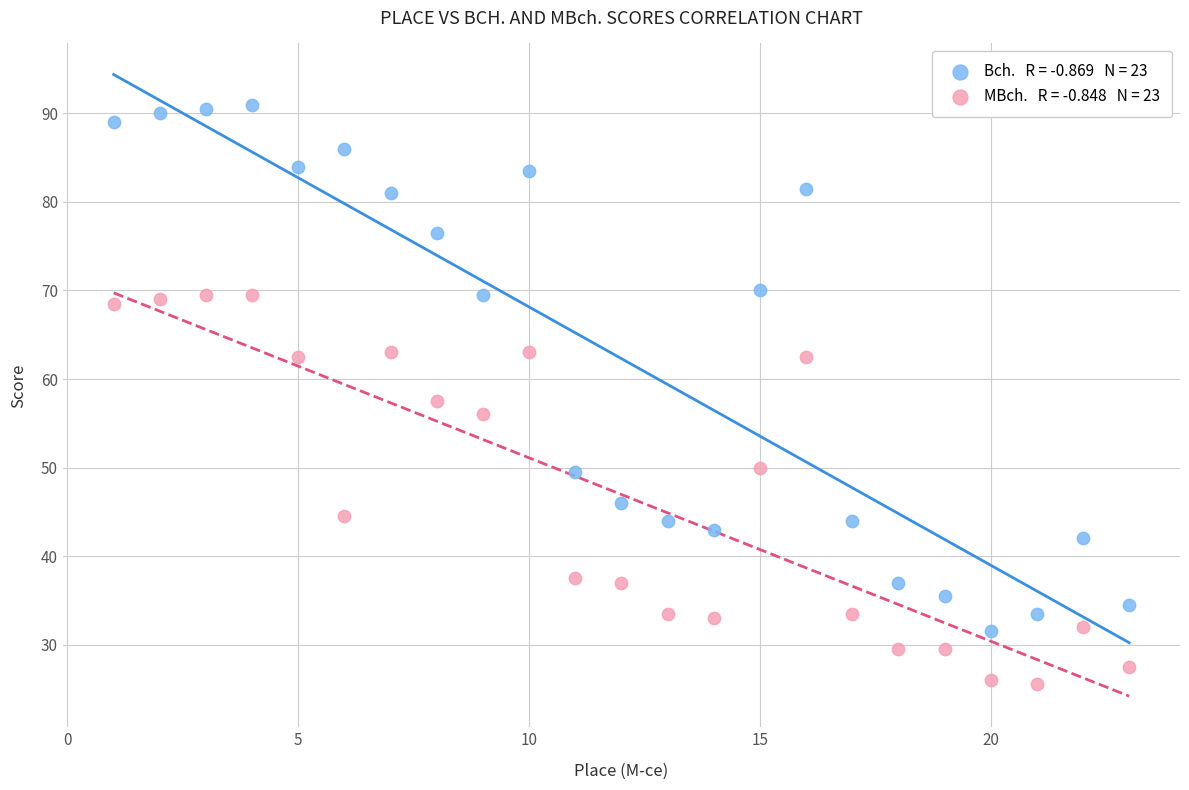

Across all data points, what is the range of Y values (max minus min)?

65.5